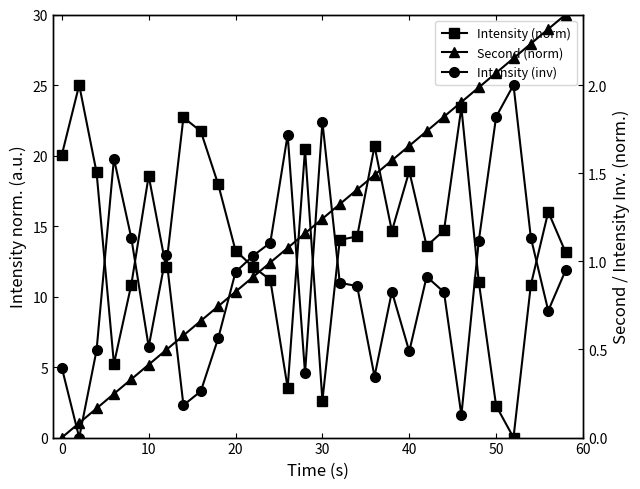

Which series ends up on top after the final intersection of Intensity (inv) and Intensity (norm)?

Intensity (norm)